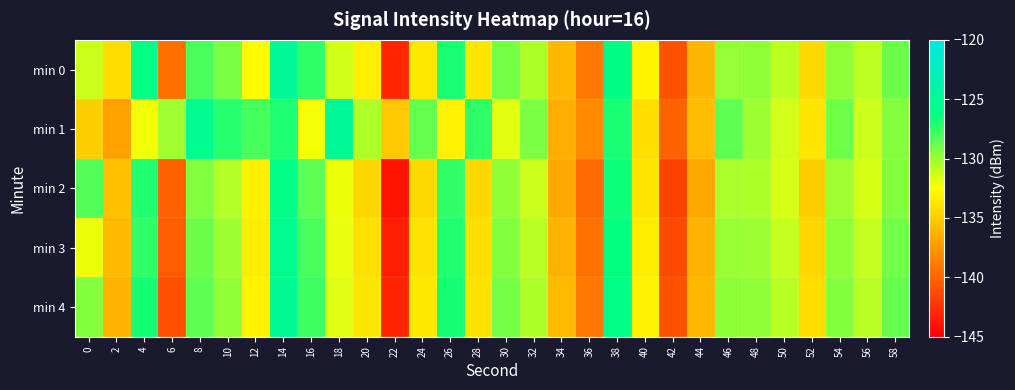

What is the minimum value shown in the chart?

-144.1